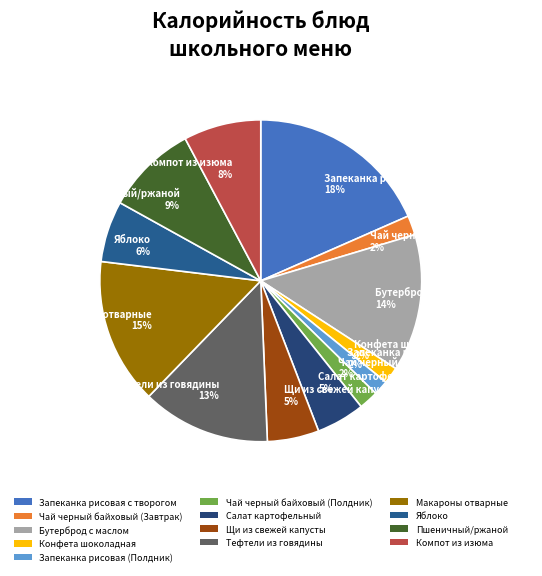

To the nearest percent, what is the difference between the Конфета шоколадная and Макароны отварные slice percentages?

13%